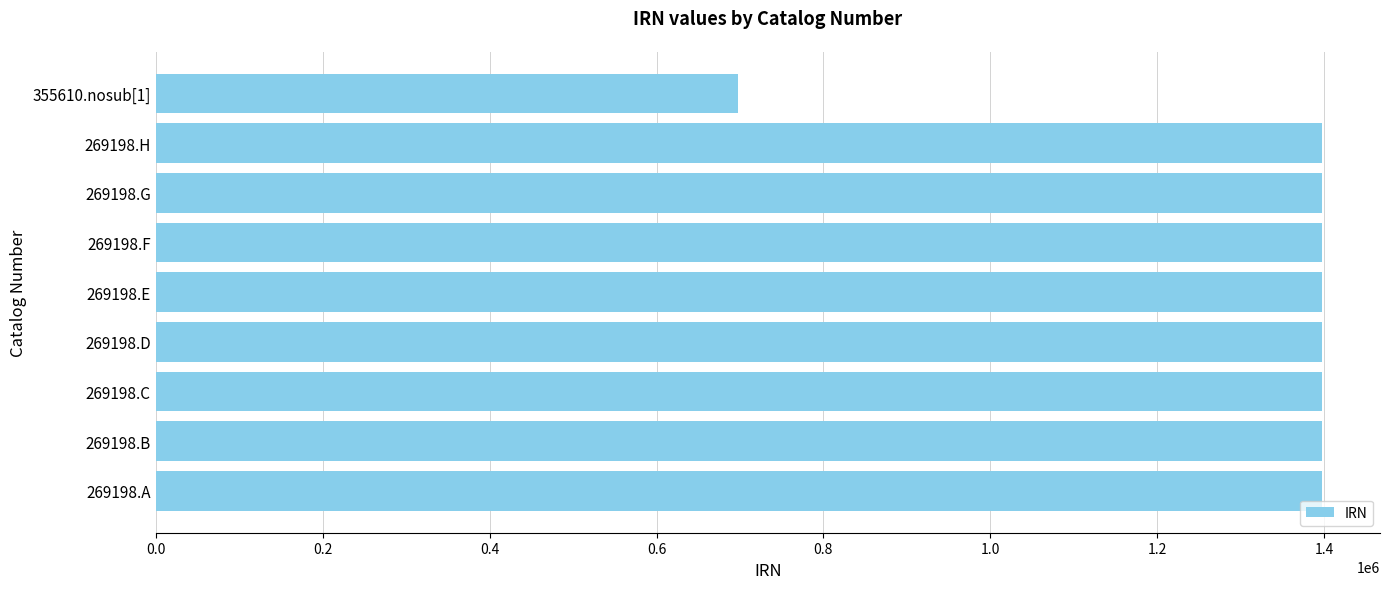

What is the ratio of the value at 269198.A to the value at 269198.G?

1.0